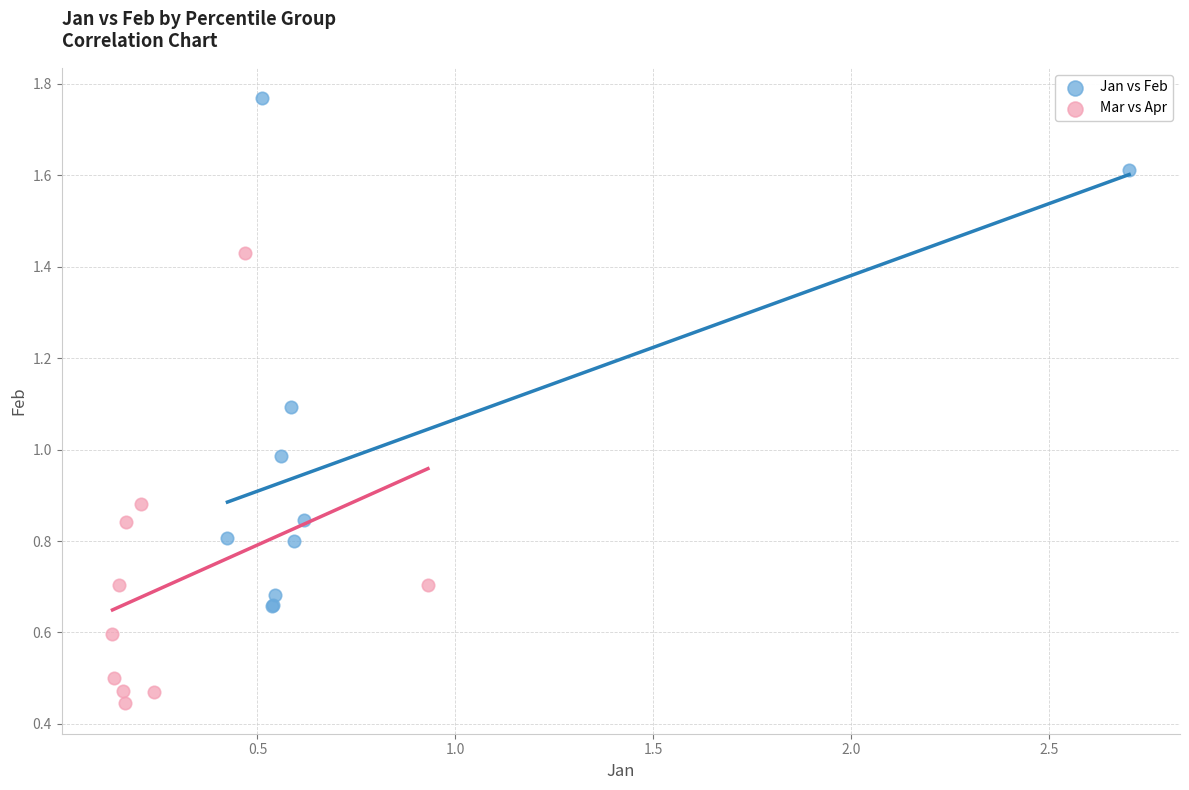

Which series has the widest spread of Y values?

Jan vs Feb